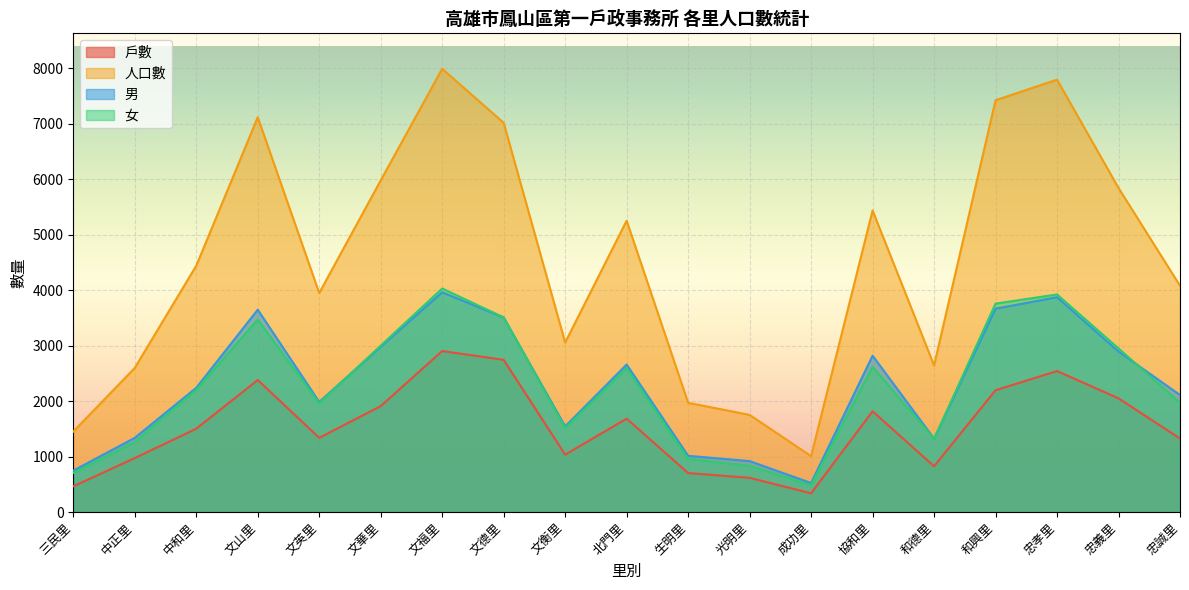

What is the label of the 7th point from the left?

文福里